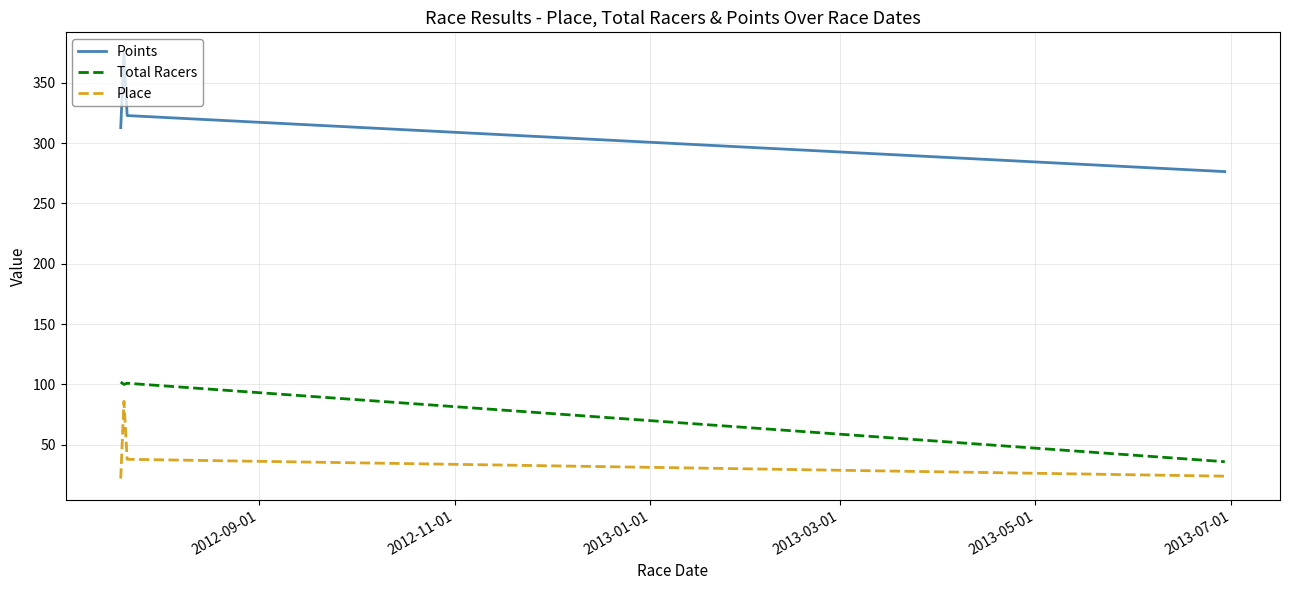

True or false: Points and Place intersect in this chart.

False